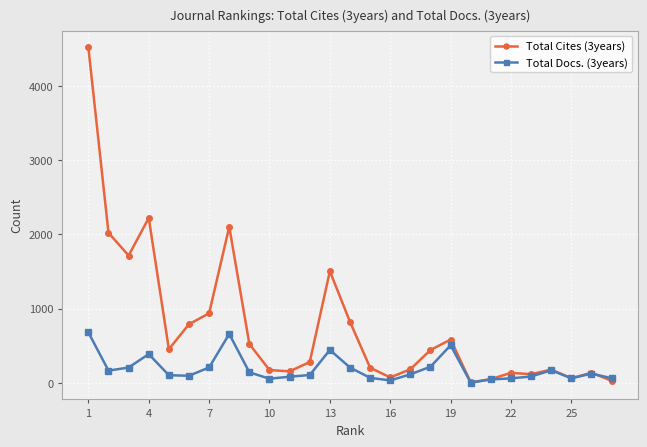

Which series has the largest range (max minus min)?

Total Cites (3years)